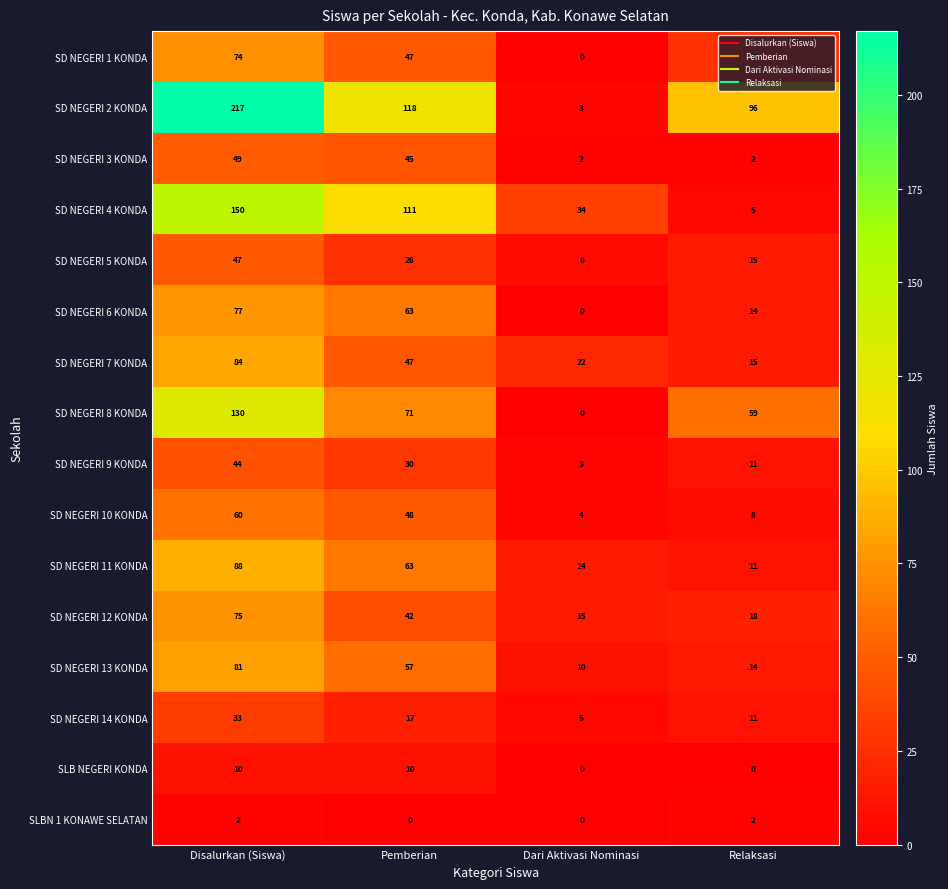

Which series changed the most between Pemberian and Dari Aktivasi Nominasi?

SD NEGERI 2 KONDA